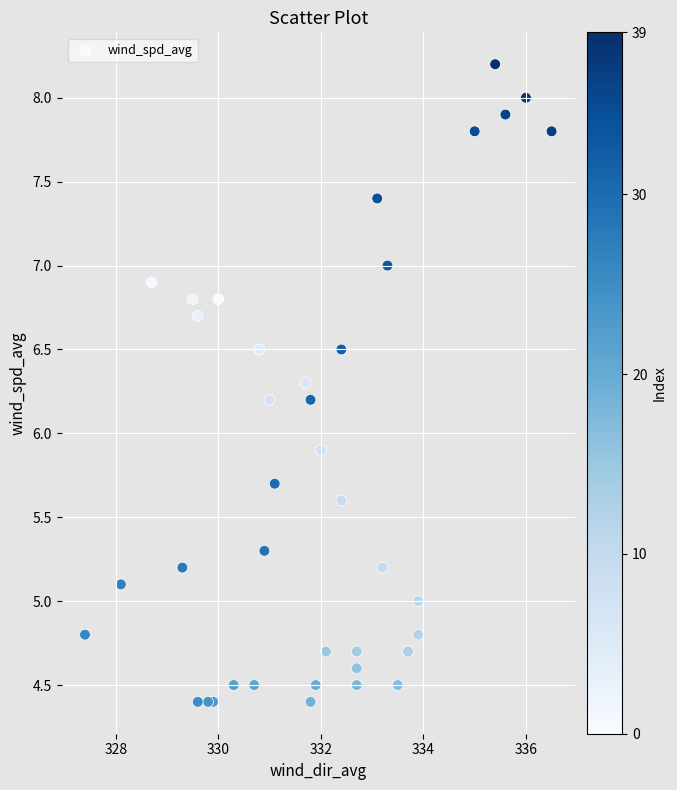

What Y value in the scatter plot is closest to 6?

5.9